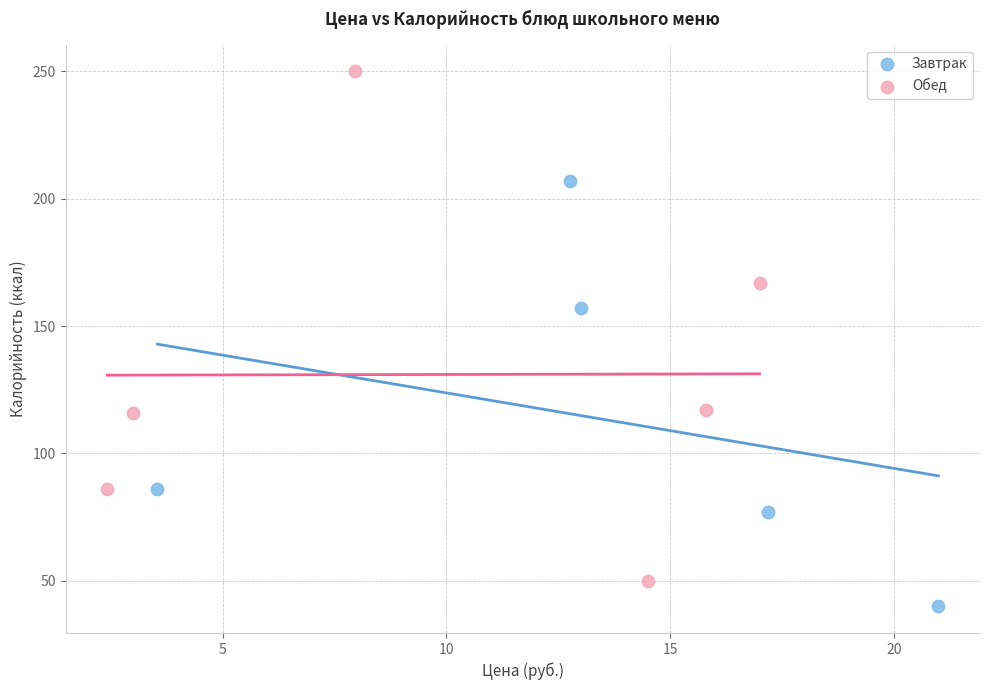

Which series contains the highest Y value?

Обед